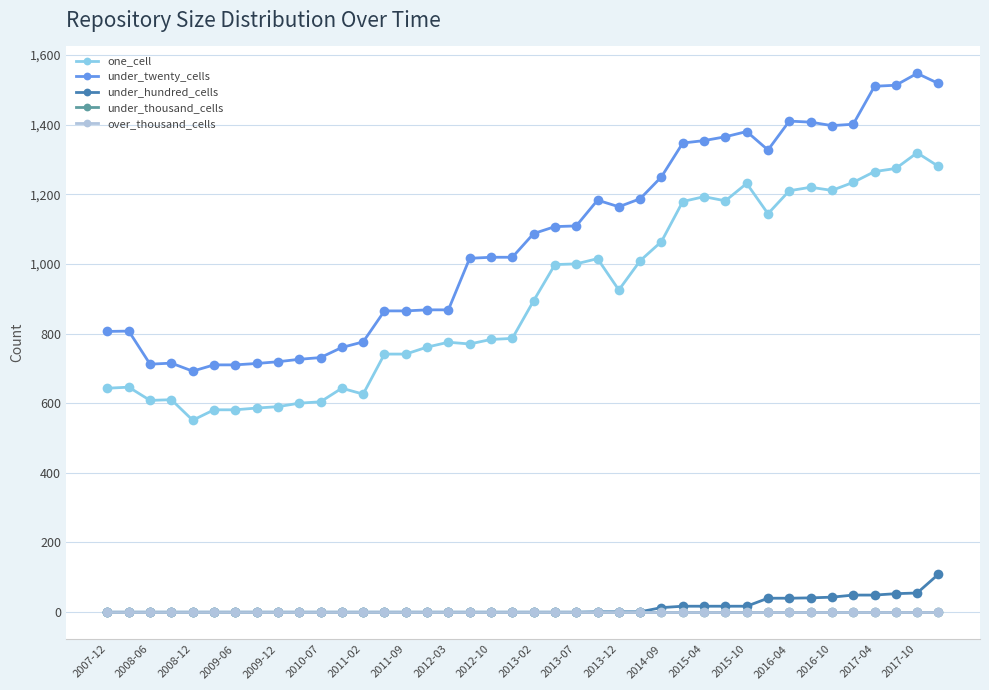

How many lines are shown in the chart?

5